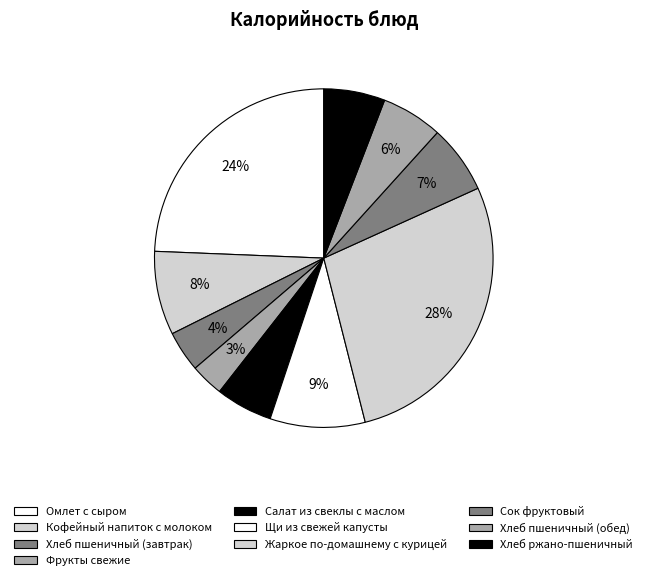

To the nearest percent, what is the difference between the largest and smallest slice percentages?

25%